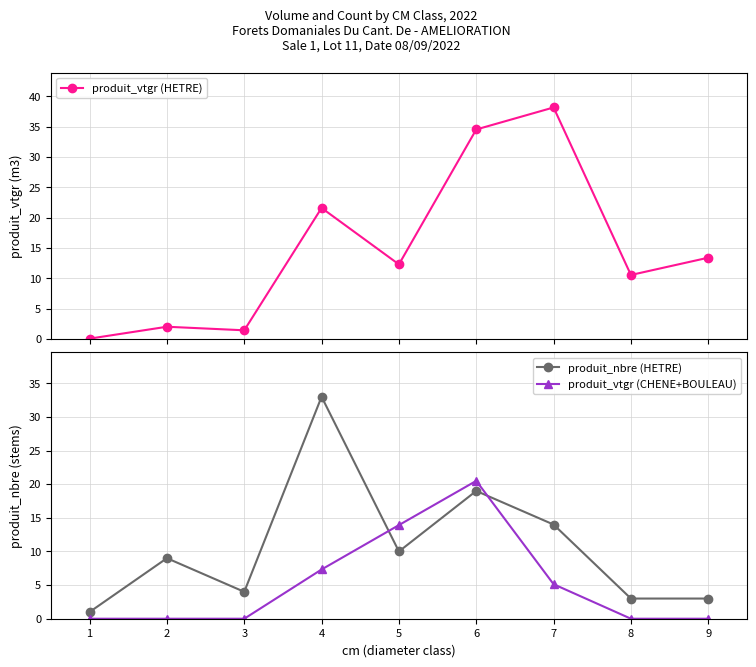

What is the sum of all produit_vtgr (HETRE) values?

134.2